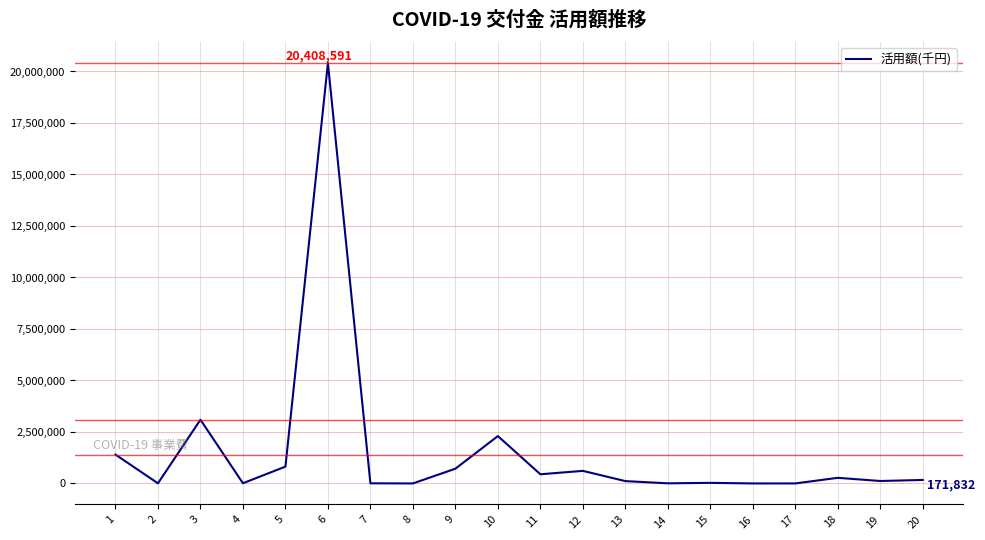

What is the difference between the second highest and minimum values?

3093349